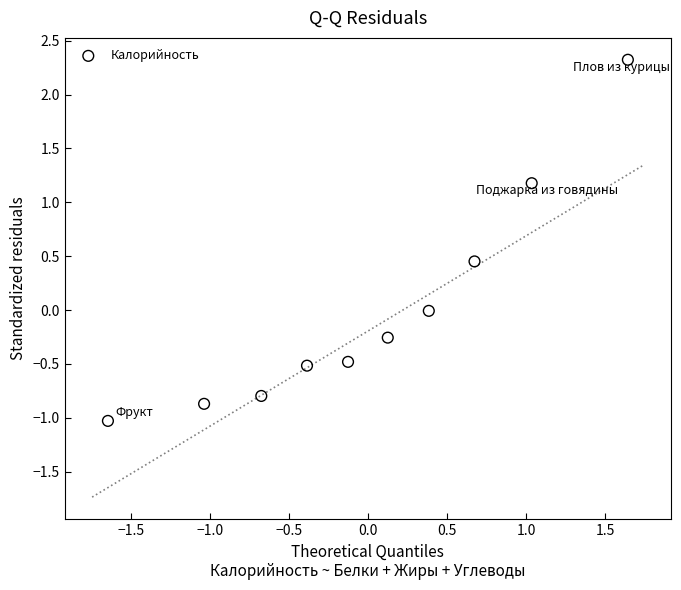

What is the range of Y values (max minus min)?

3.4